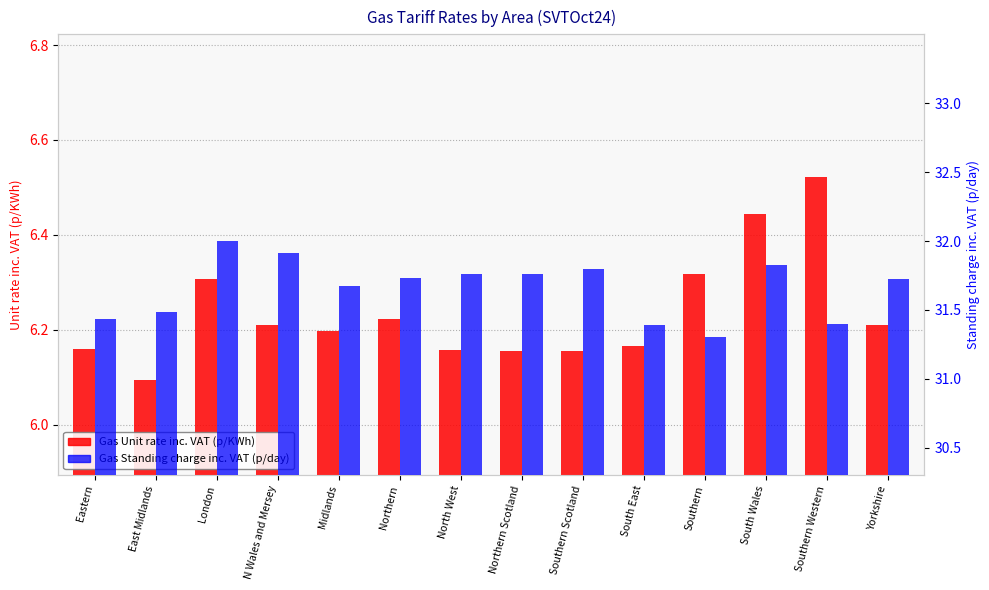

What is the value of the Gas Unit rate inc. VAT (p/KWh) bar at the 5th from the left?

6.2